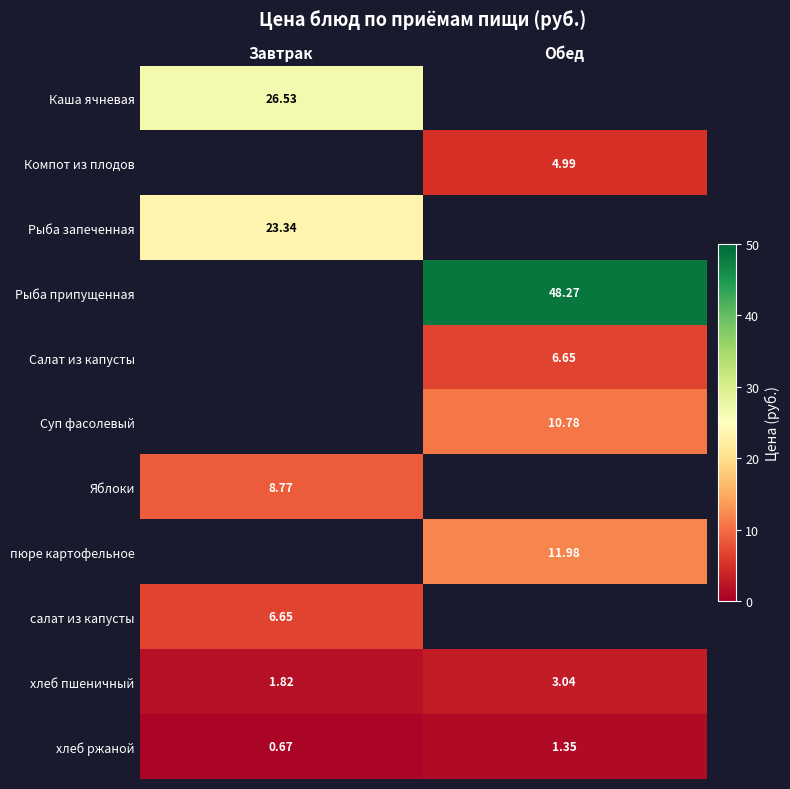

Which label corresponds to the largest value in the chart?

Обед